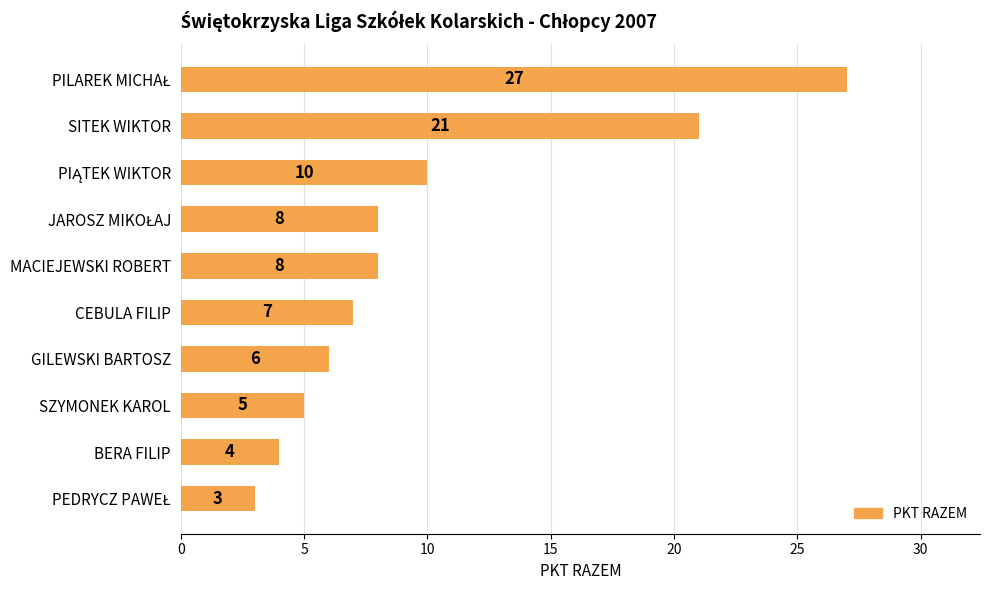

What is the maximum value shown in the chart?

27